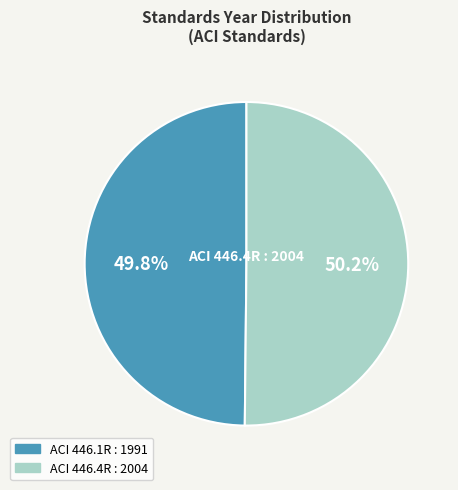

Is the sum of ACI 446.1R : 1991 and ACI 446.4R : 2004 greater than half?

Yes